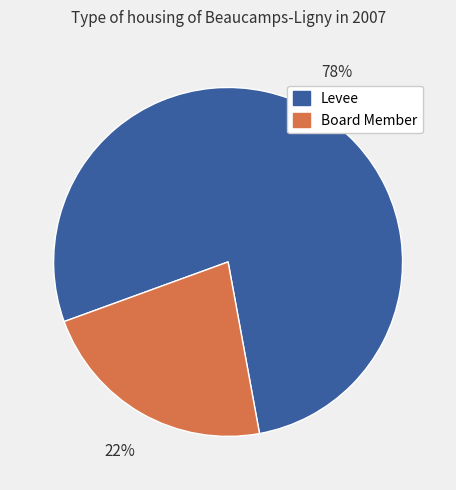

Count the number of slices in the pie.

2